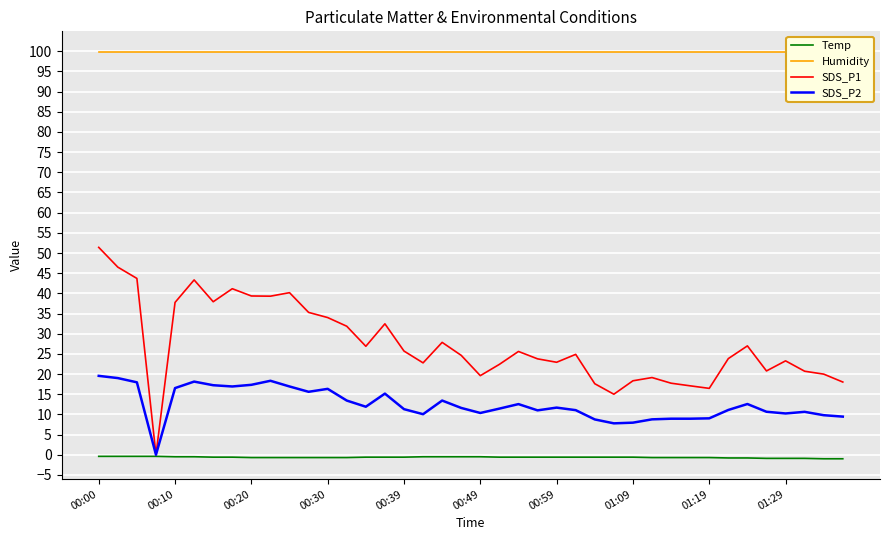

Which has a higher value, 31 or 29?

31